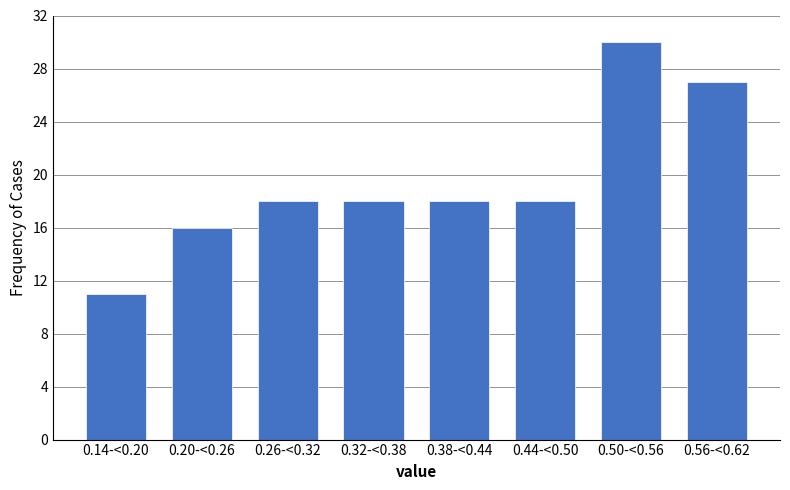

Reading right to left, list all the values displayed in this chart.

27	30	18	18	18	18	16	11